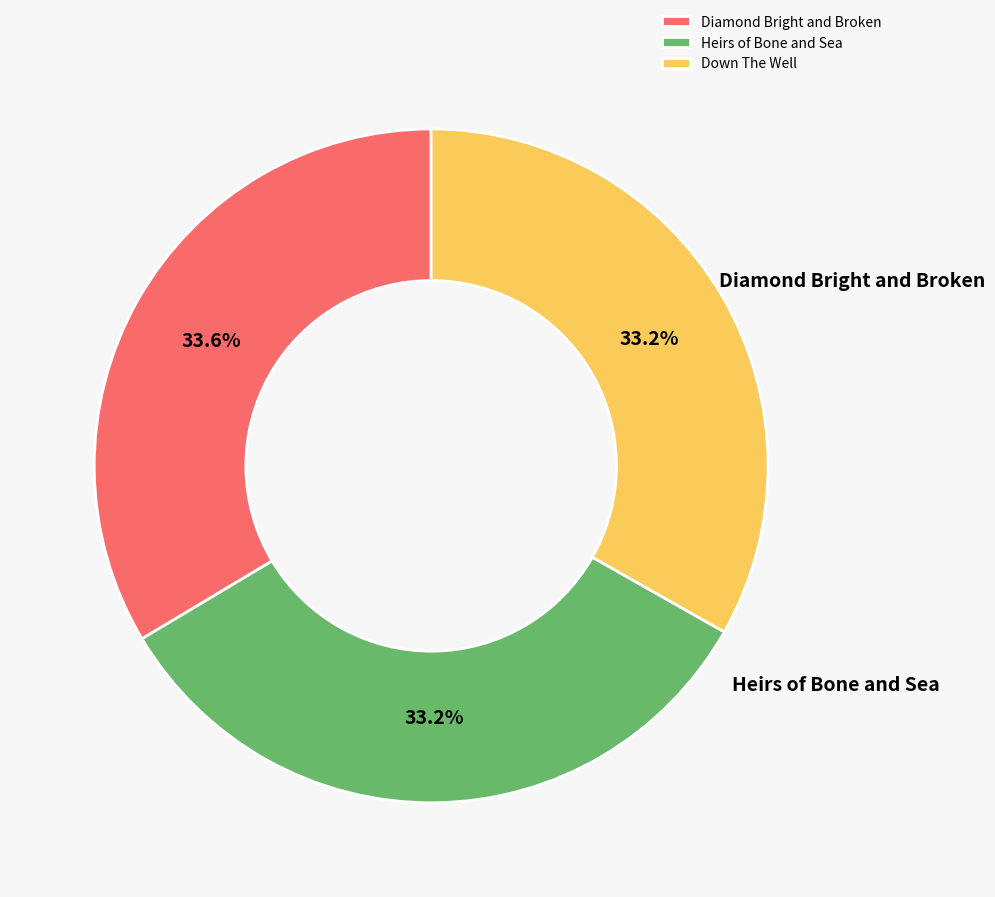

Rank the categories by value from lowest to highest.

Down The Well, Heirs of Bone and Sea, Diamond Bright and Broken